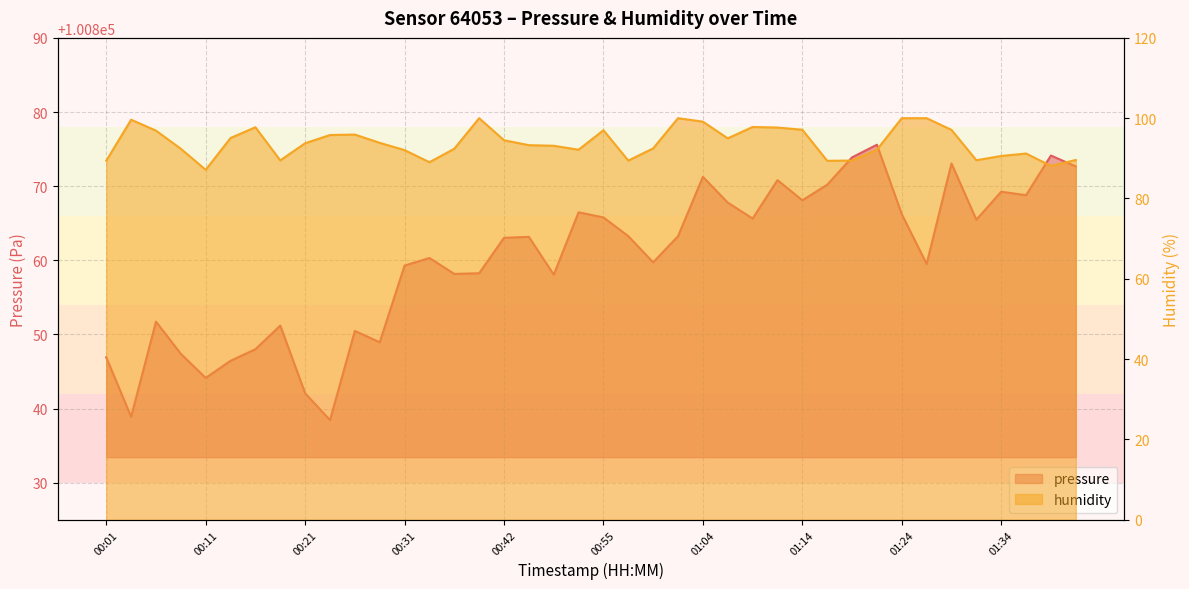

What is the lowest value of the humidity series?

87.1